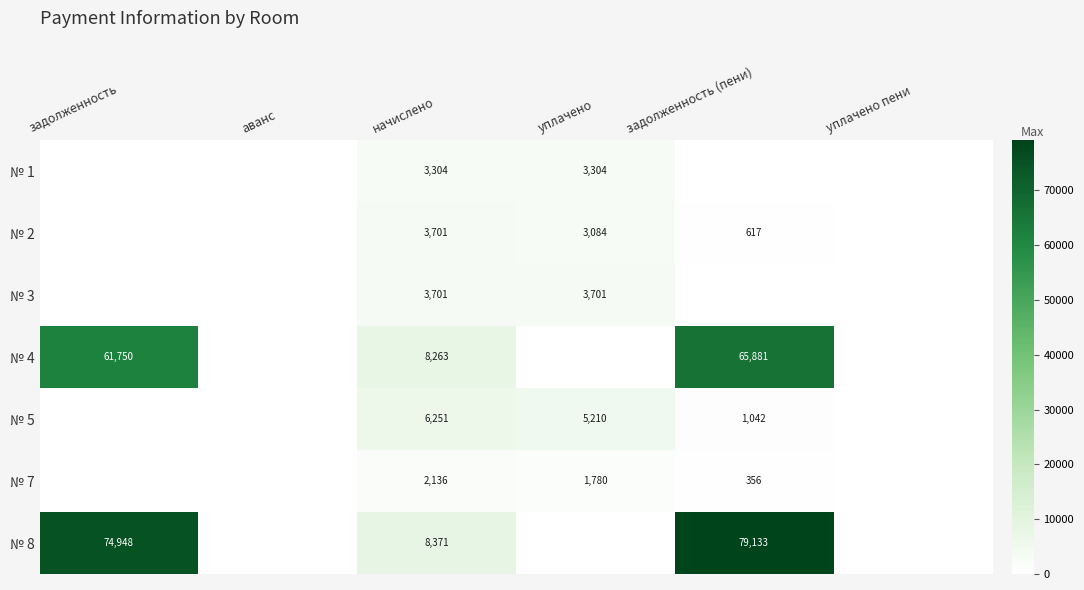

The № 8 series shows 79133 at задолженность (пени). True or false?

True